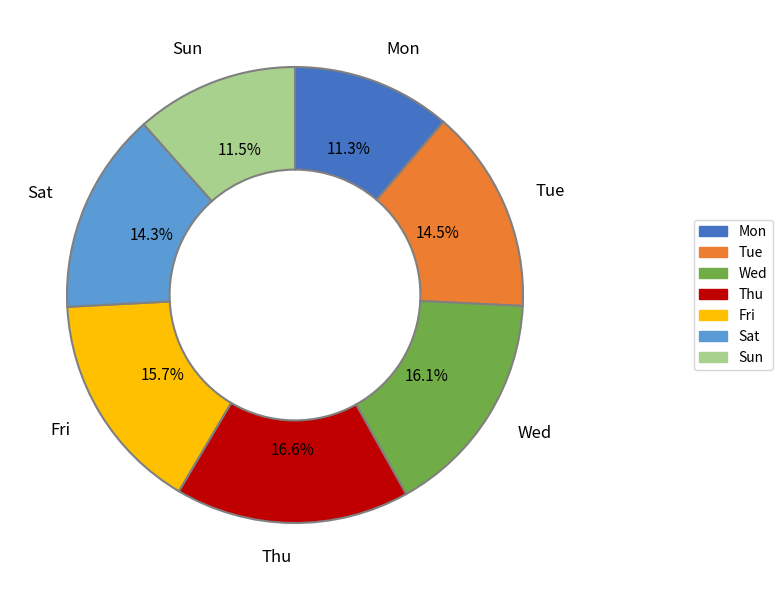

What portion of the pie excludes Fri?

84.3%